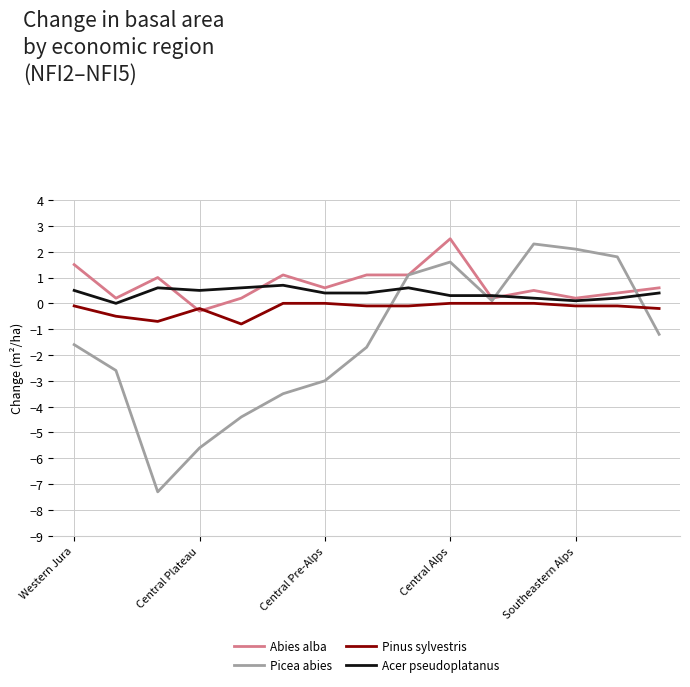

Which series has the largest range (max minus min)?

Picea abies